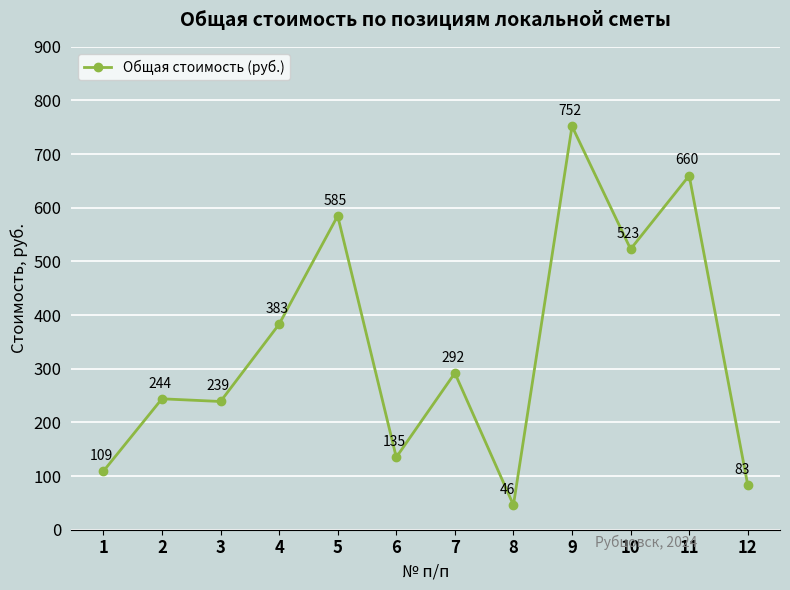

List the labels in order of value, largest first.

9, 11, 5, 10, 4, 7, 2, 3, 6, 1, 12, 8